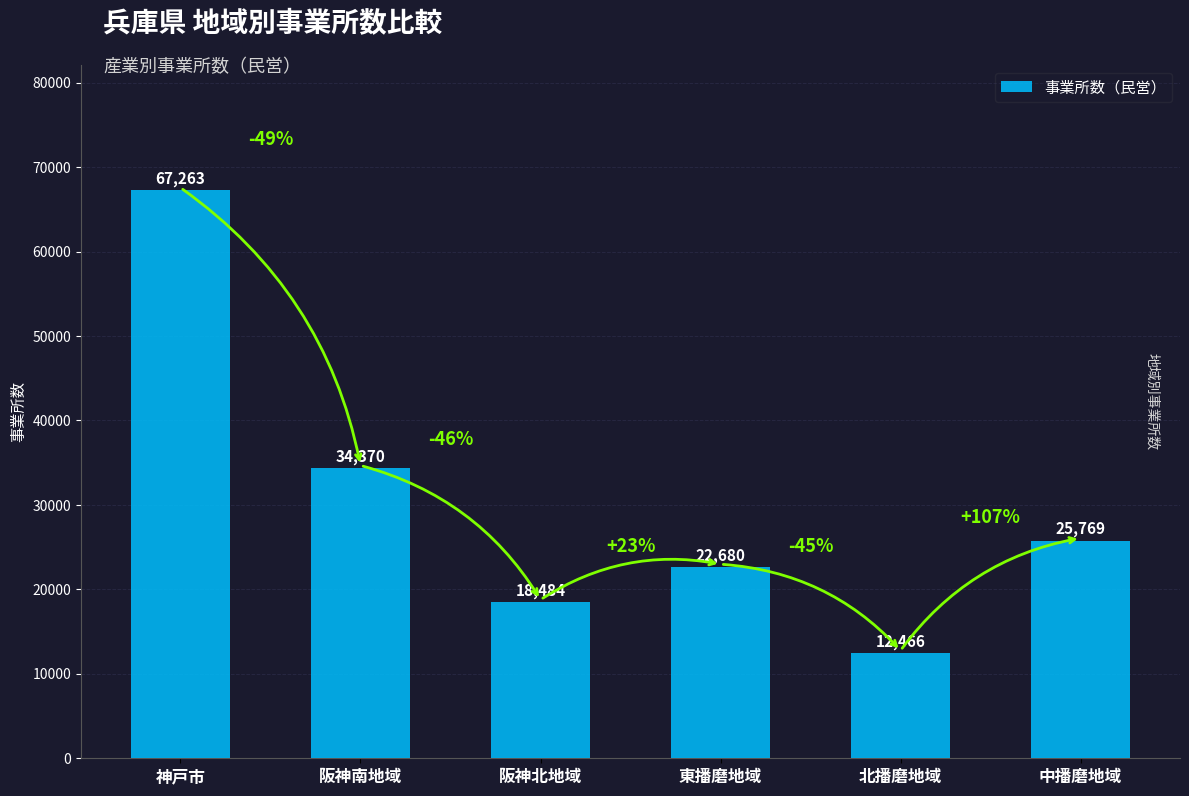

What is the average value?

30172